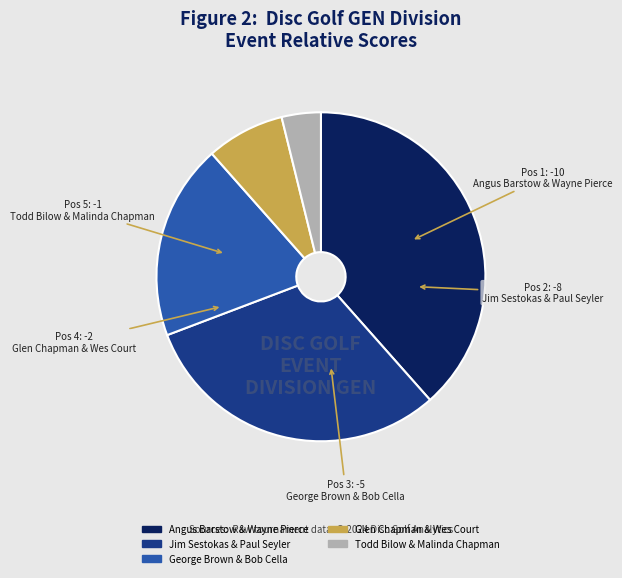

True or false: Jim Sestokas & Paul Seyler accounts for 31% of the total.

True